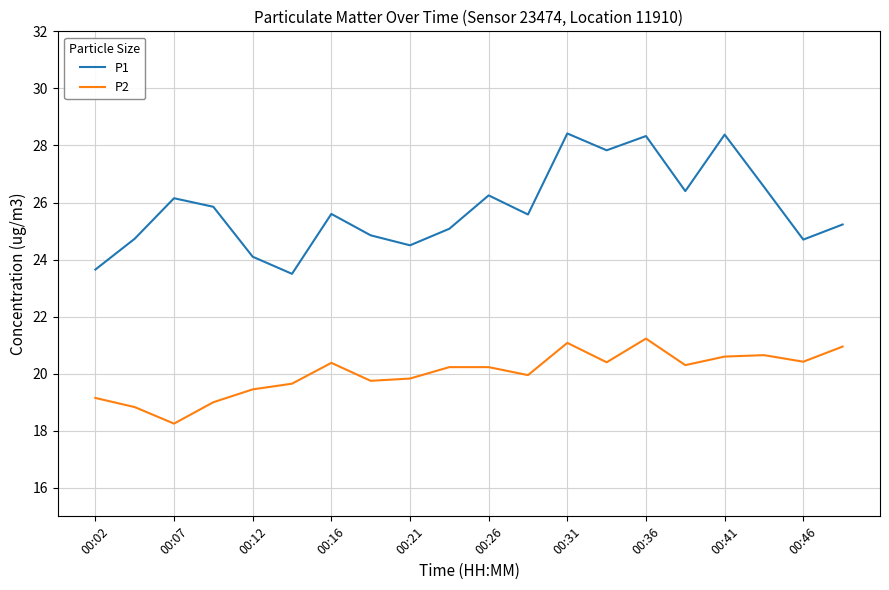

Rank the series by their average value, from lowest to highest.

P2, P1